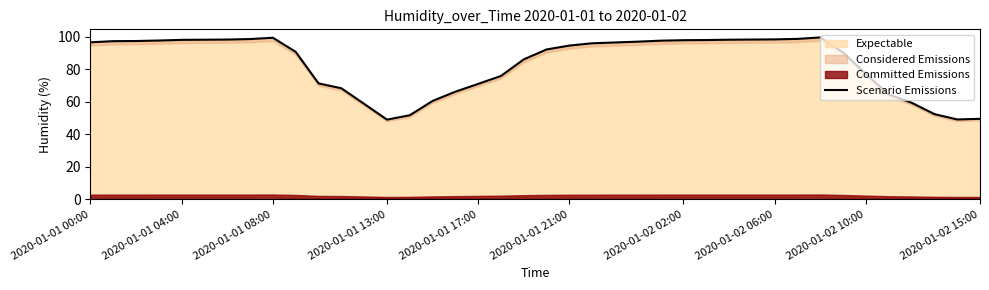

Is it true that Expectable equals 108.1 at 2020-01-01 17:00?

False